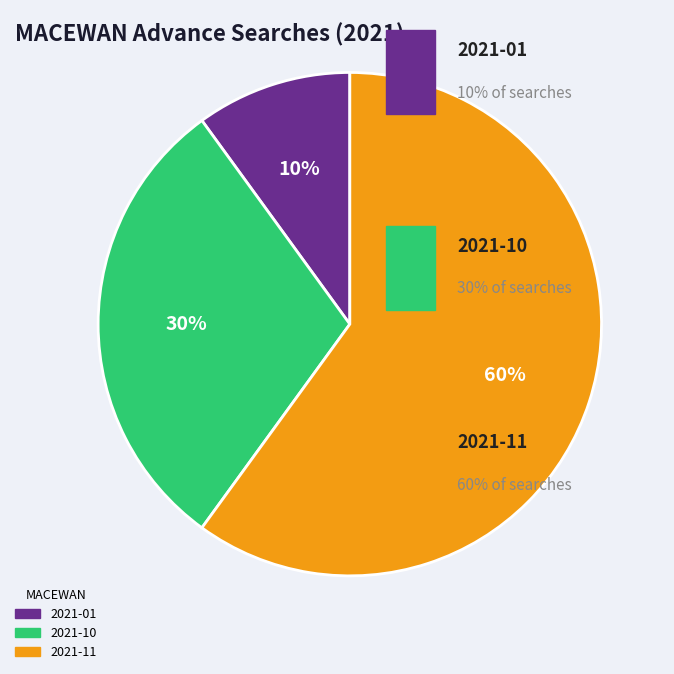

How many slices are in this pie chart?

3